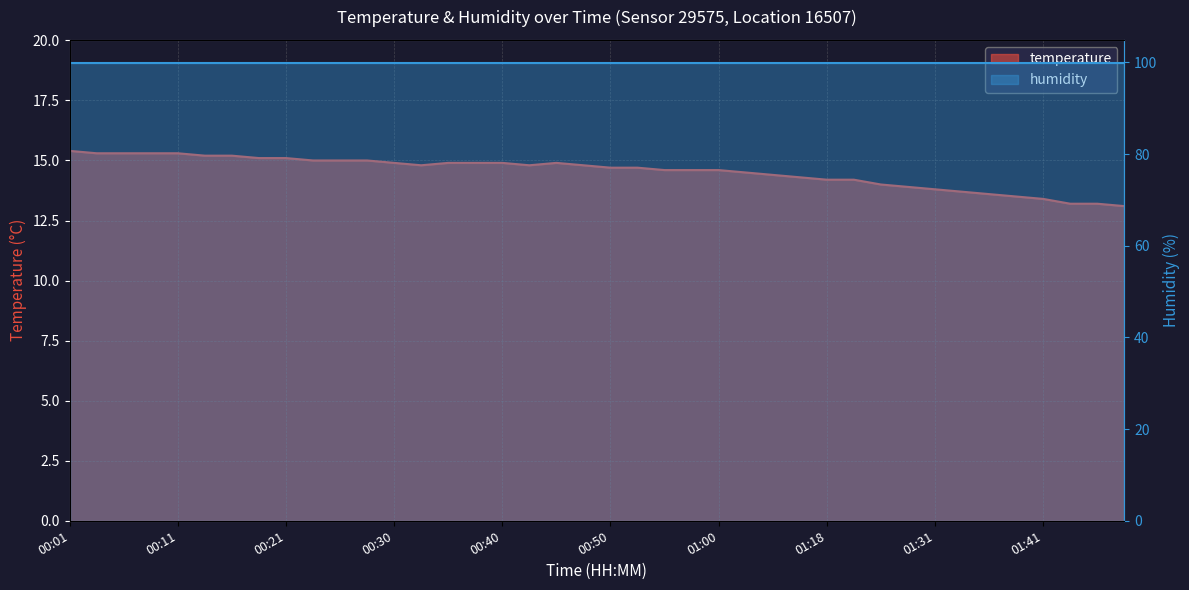

Reading left to right, extract all data points from this chart.

00:01=15.4	00:04=15.3	00:06=15.3	00:08=15.3	00:11=15.3	00:13=15.2	00:16=15.2	00:18=15.1	00:21=15.1	00:23=15.0	00:26=15.0	00:28=15.0	00:30=14.9	00:33=14.8	00:35=14.9	00:38=14.9	00:40=14.9	00:43=14.8	00:45=14.9	00:47=14.8	00:50=14.7	00:52=14.7	00:55=14.6	00:57=14.6	01:00=14.6	01:02=14.5	01:05=14.4	01:13=14.3	01:18=14.2	01:20=14.2	01:26=14.0	01:29=13.9	01:31=13.8	01:33=13.7	01:36=13.6	01:38=13.5	01:41=13.4	01:43=13.2	01:46=13.2	01:49=13.1